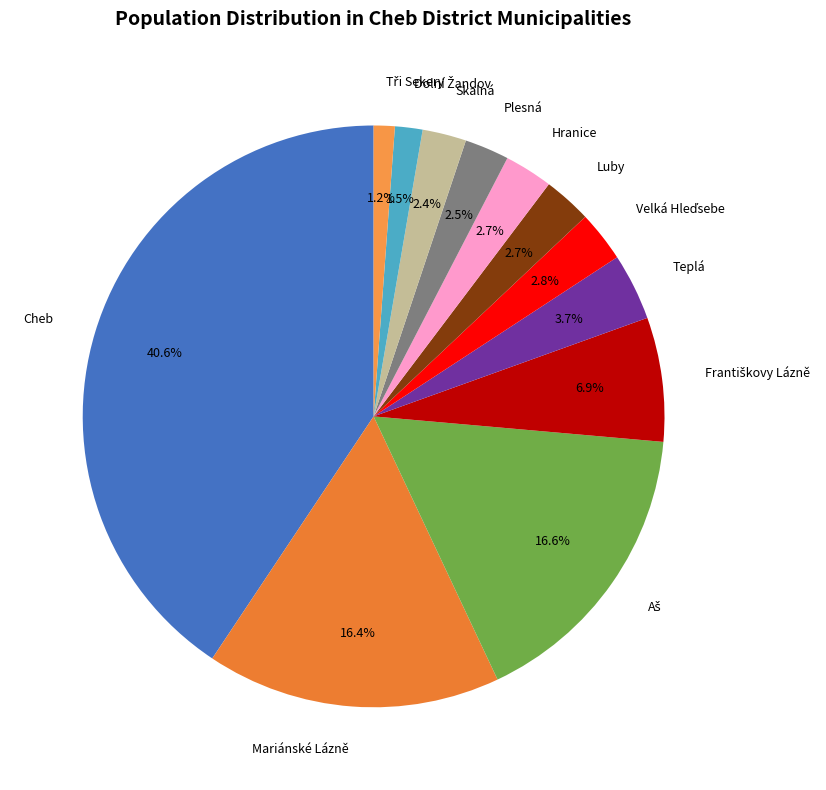

What percentage is NOT represented by Plesná?

97.5%